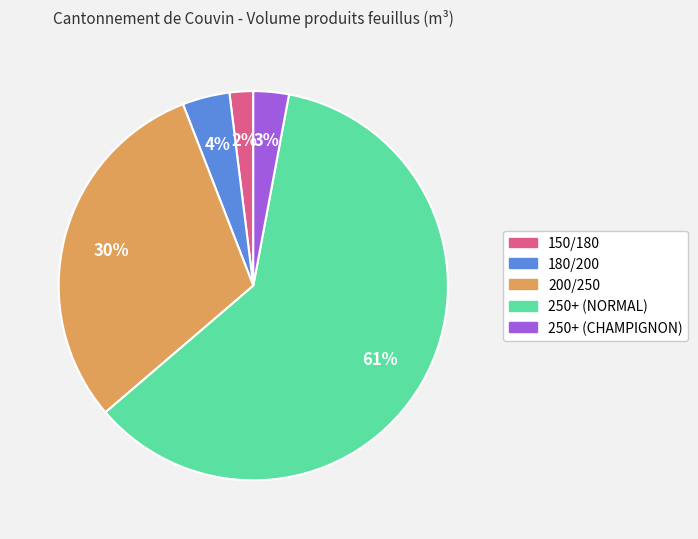

The 250+ (NORMAL) slice represents 61% of the pie. True or false?

True